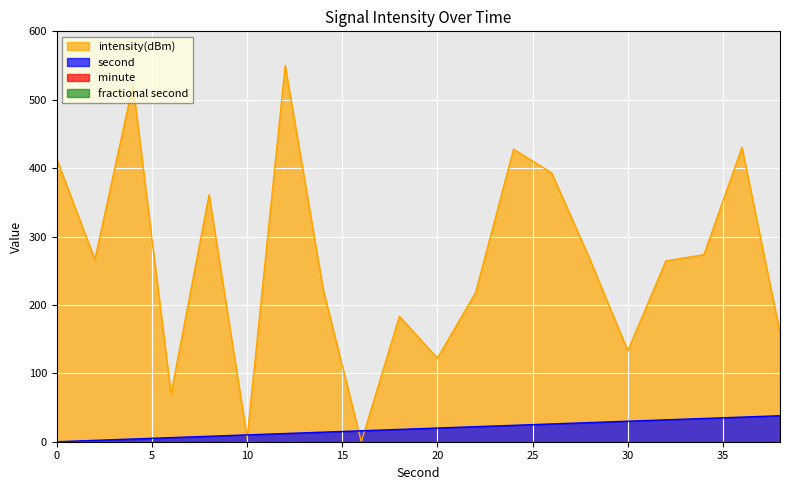

What is the difference between the second values at 16 and 8?

8.0